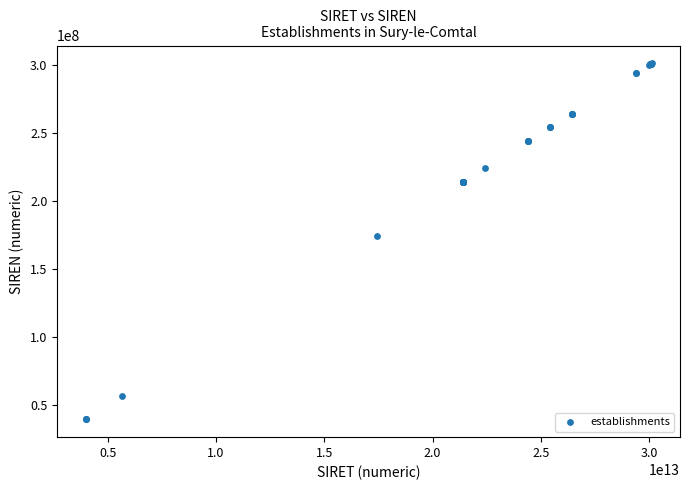

What Y value in the scatter plot is closest to 170462040?

174202119